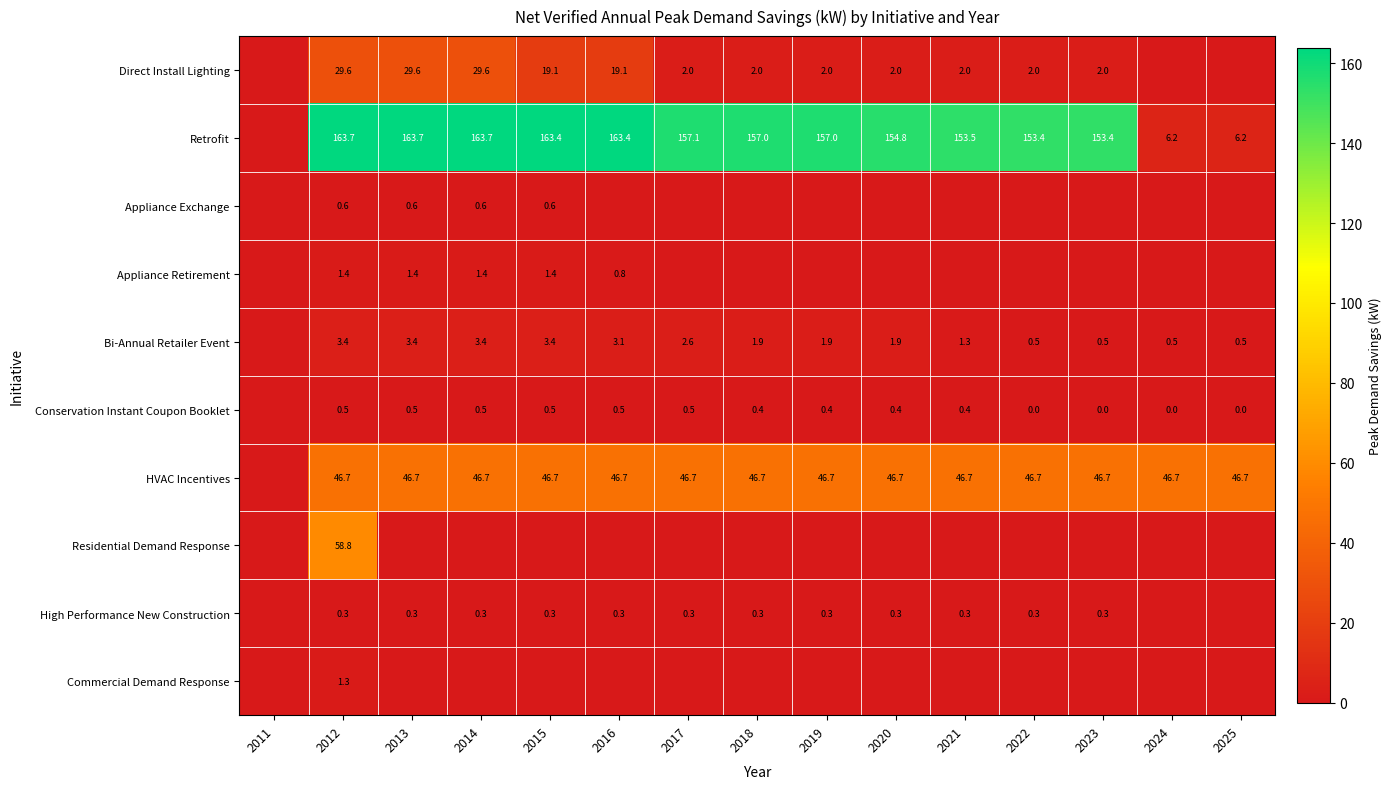

True or false: HVAC Incentives has a value of 81.6 at 2017.

False